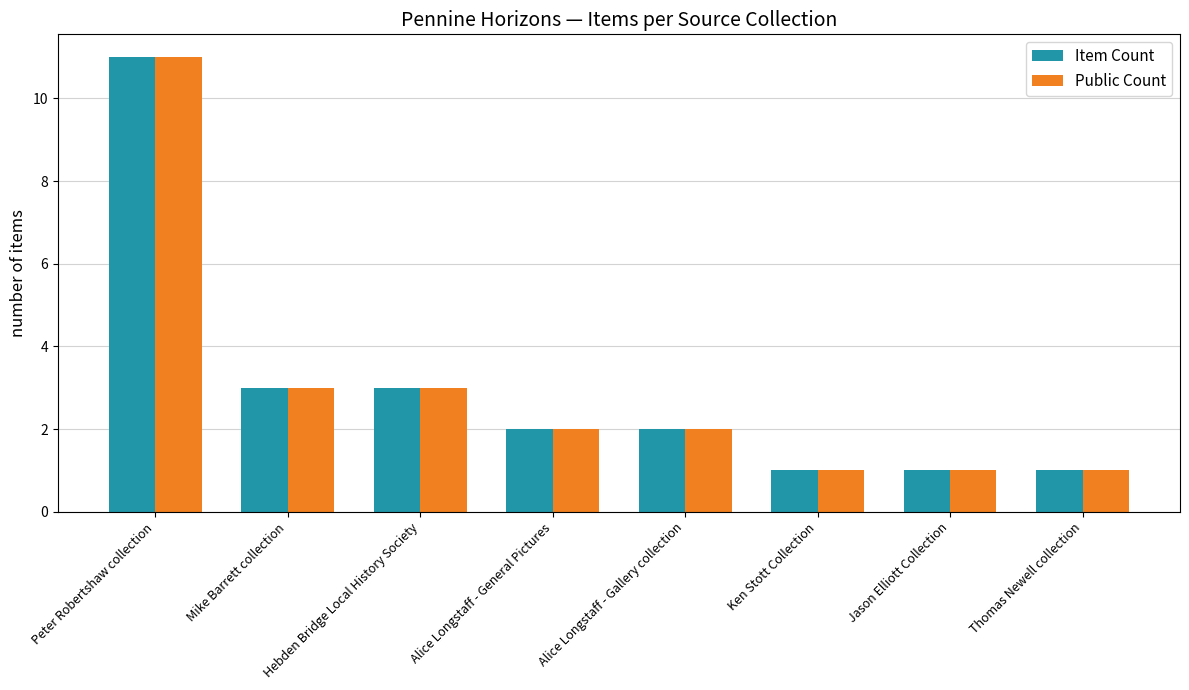

What is the label of the 7th bar from the left?

Jason Elliott Collection